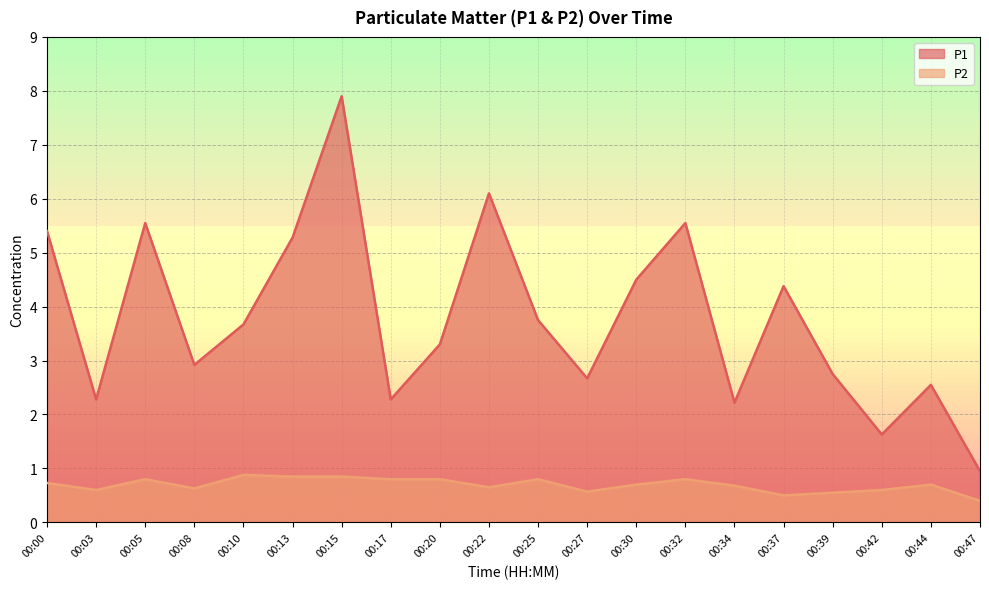

What is the value of the P1 point at the 7th from the left?

7.9